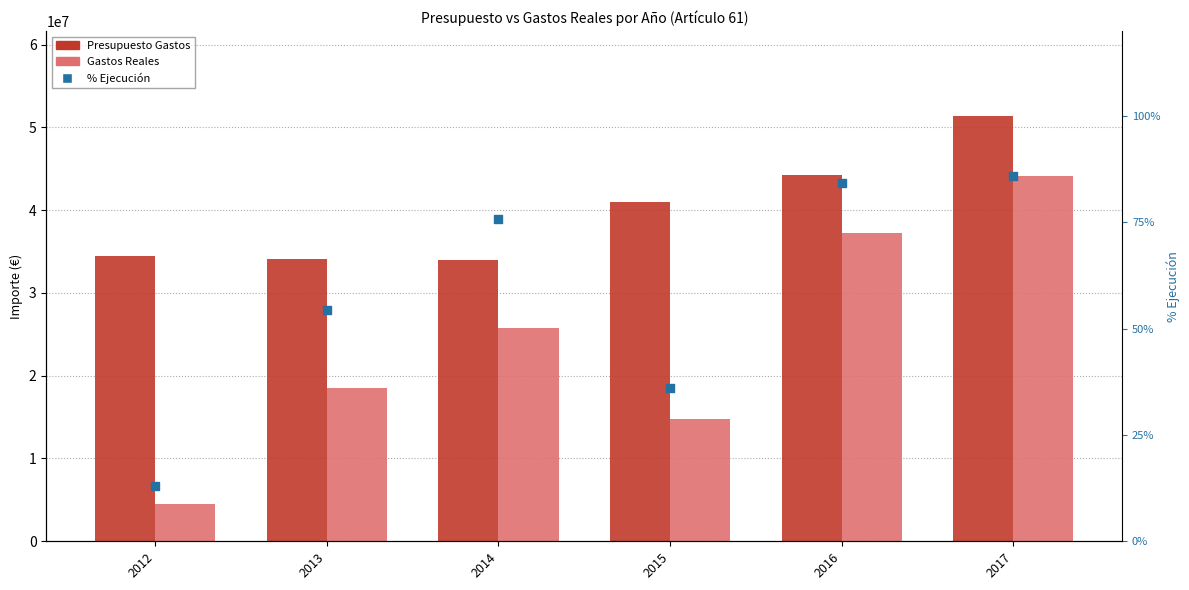

What are all the series names shown in the legend?

Presupuesto Gastos, Gastos Reales, % Ejecución